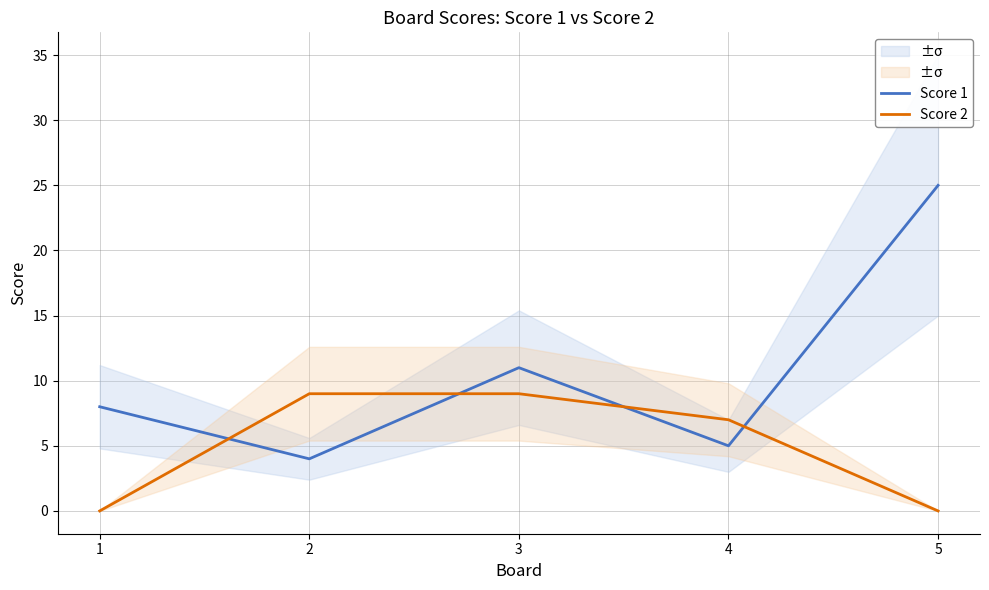

The Score 1 series shows 8 at 1. True or false?

True